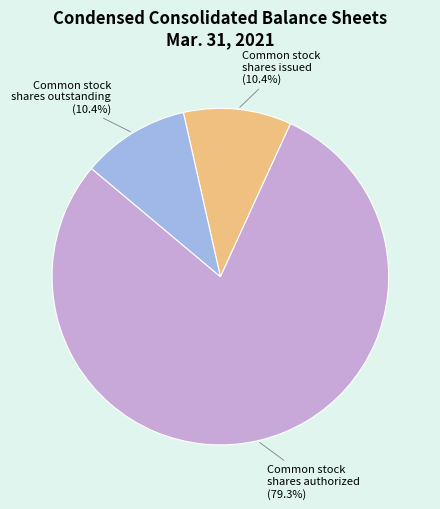

To the nearest percent, what is the difference between the largest and smallest slice percentages?

69%